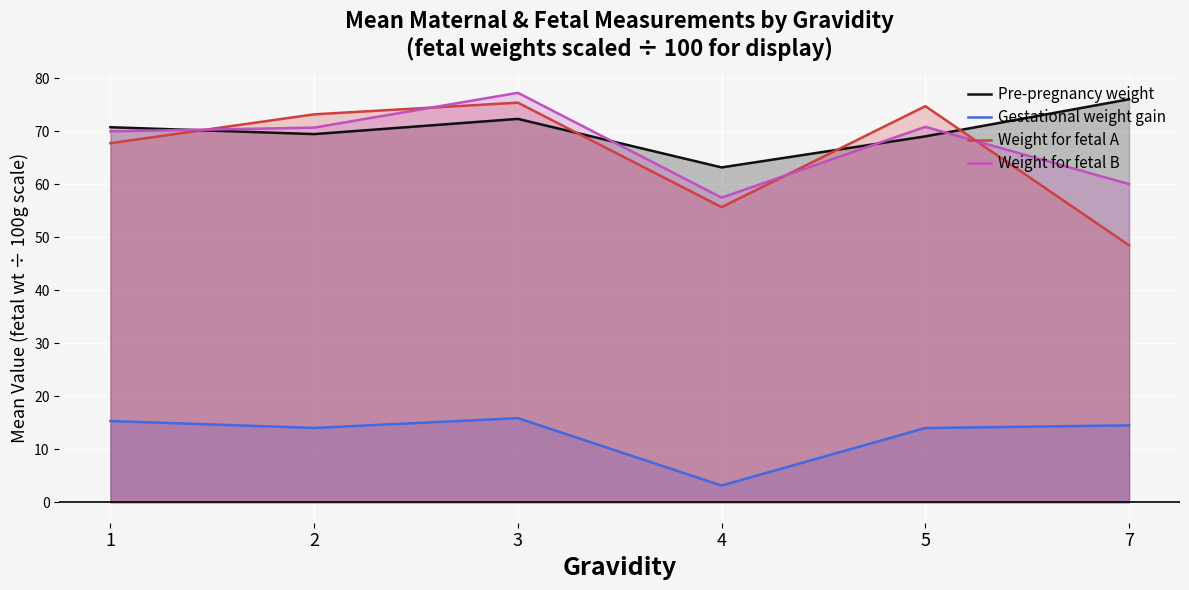

True or false: Weight for fetal A and Gestational weight gain intersect in this chart.

False